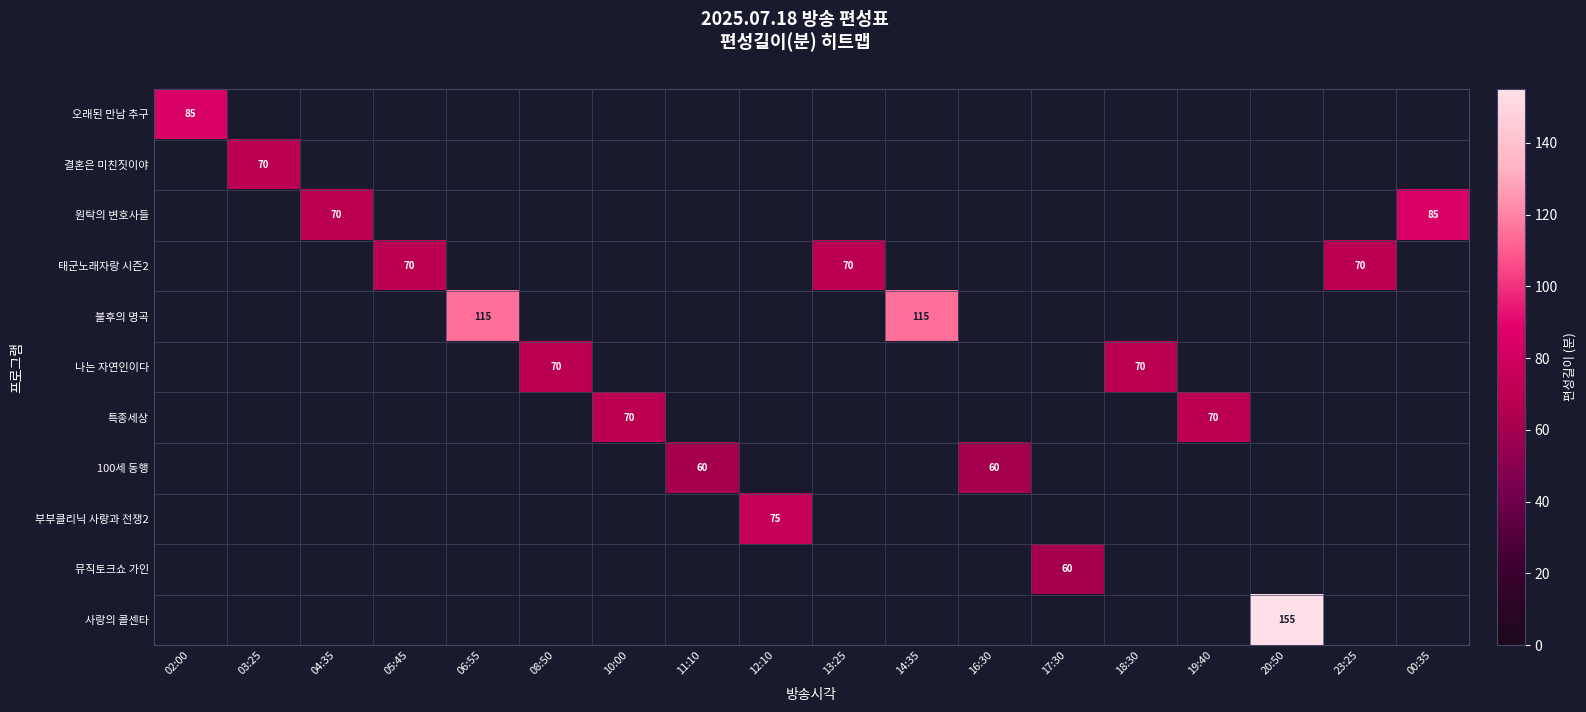

At 03:25, list the series in order from largest to smallest.

결혼은 미친짓이야, 오래된 만남 추구, 원탁의 변호사들, 태군노래자랑 시즌2, 불후의 명곡, 나는 자연인이다, 특종세상, 100세 동행, 부부클리닉 사랑과 전쟁2, 뮤직토크쇼 가인, 사랑의 콜센타